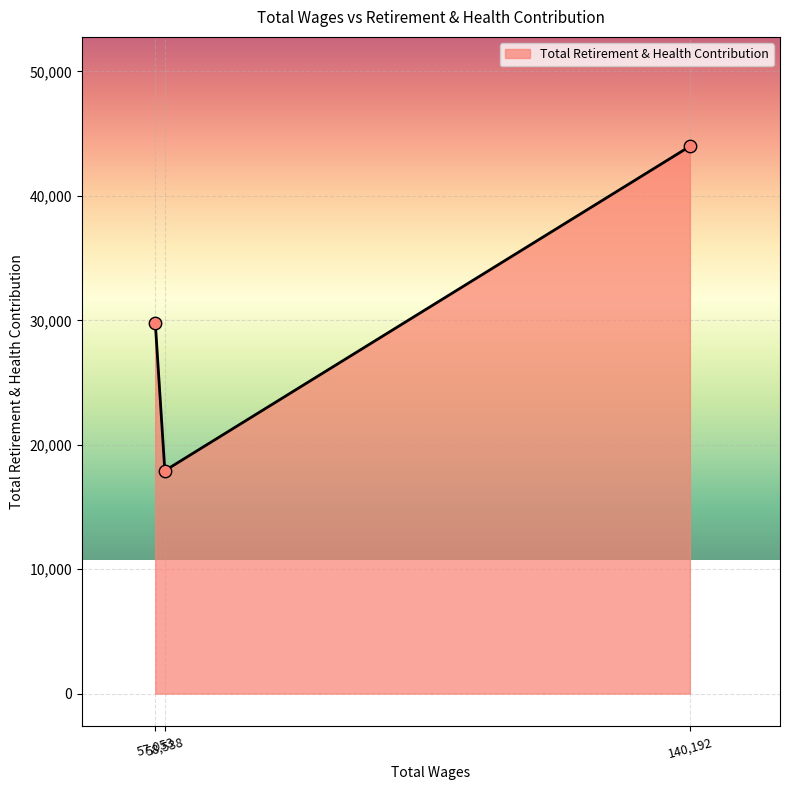

What is the average value?

30567